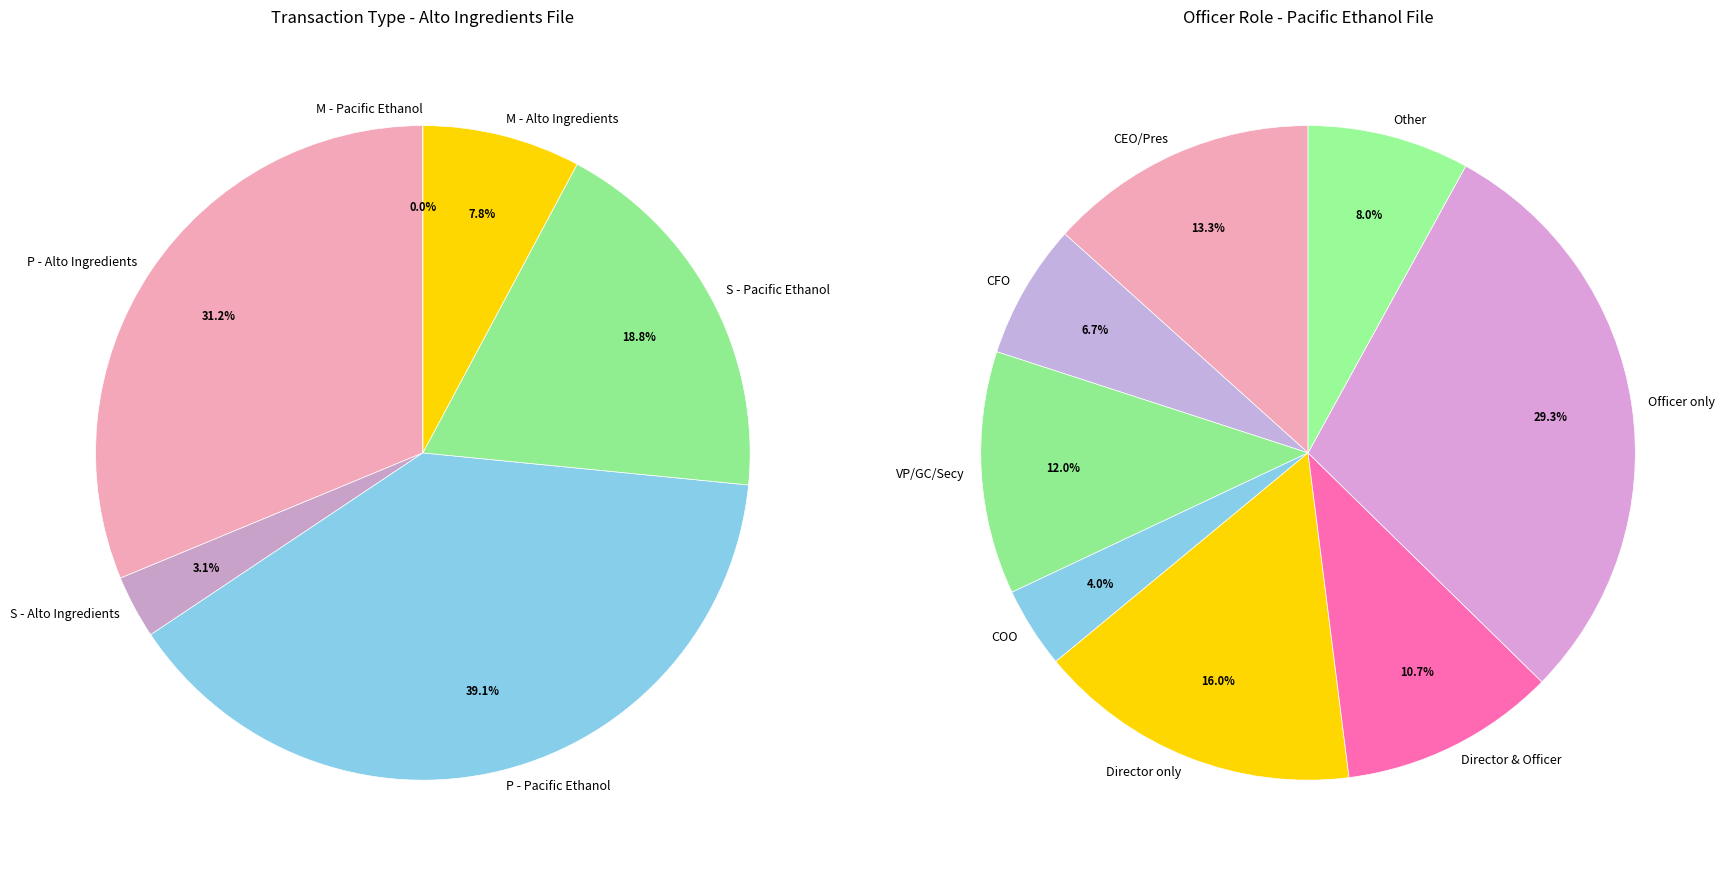

True or false: 4 (Alto Ingredients) accounts for 57% of the total.

False